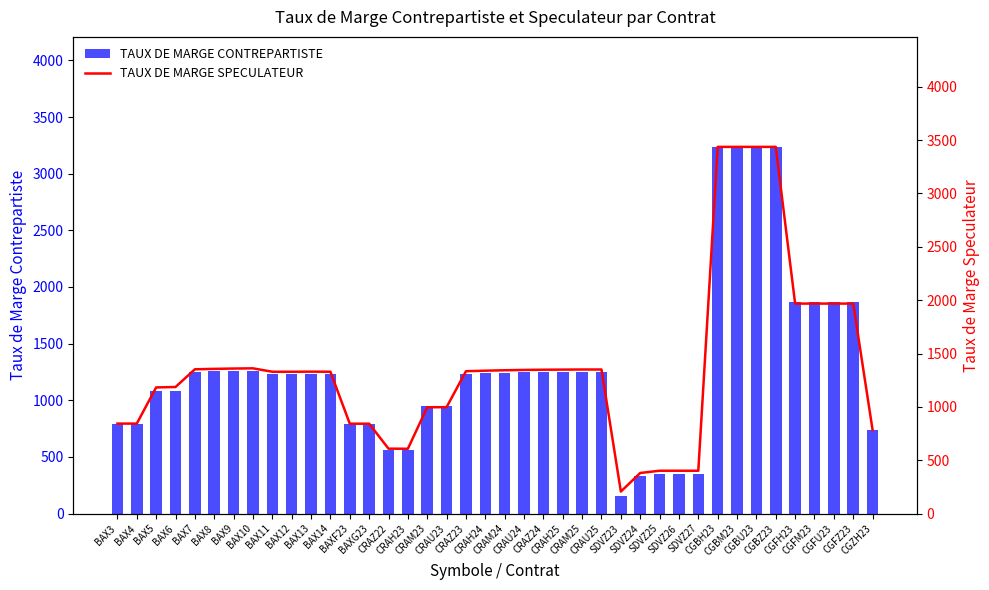

What position from the right is SDVZ23?

14